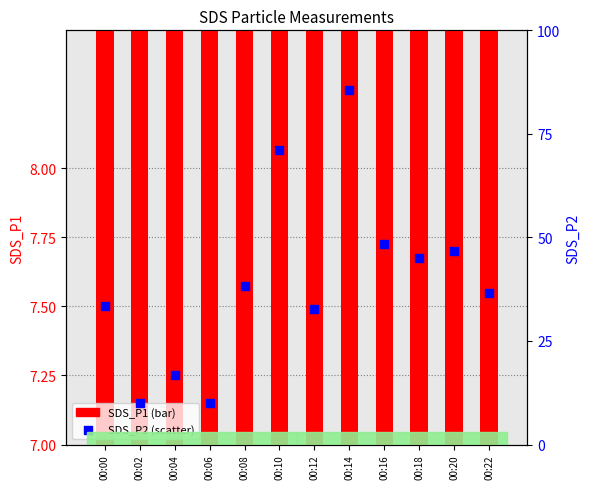

At how many categories does at least one series exceed 35?

7